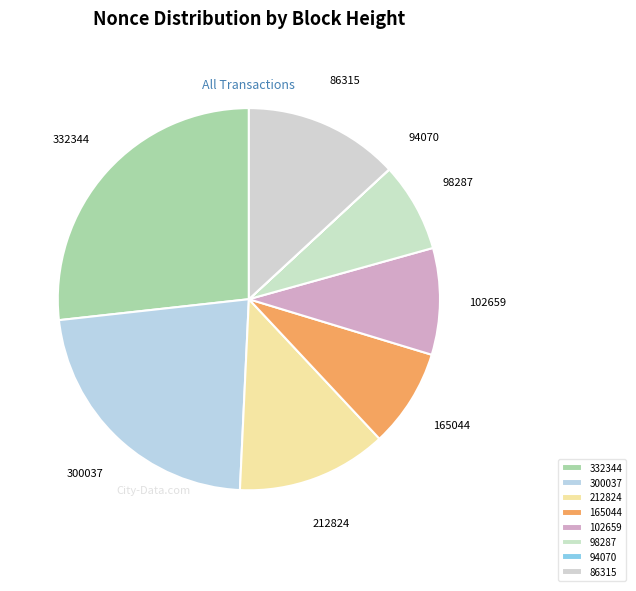

Which slice is the largest?

332344